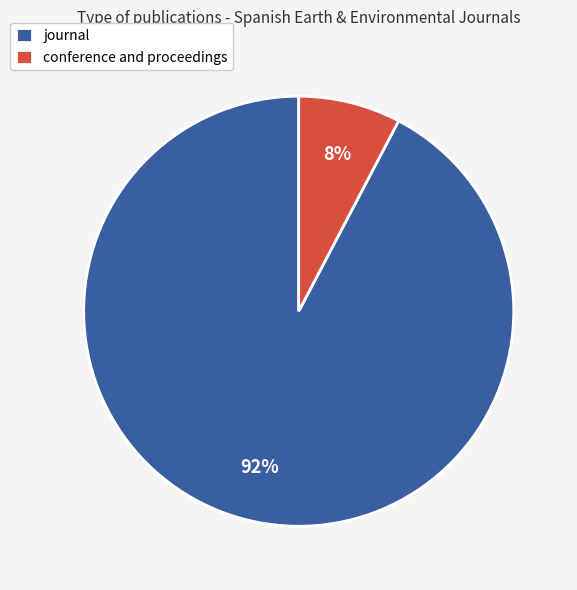

Is conference and proceedings the majority of the pie?

No